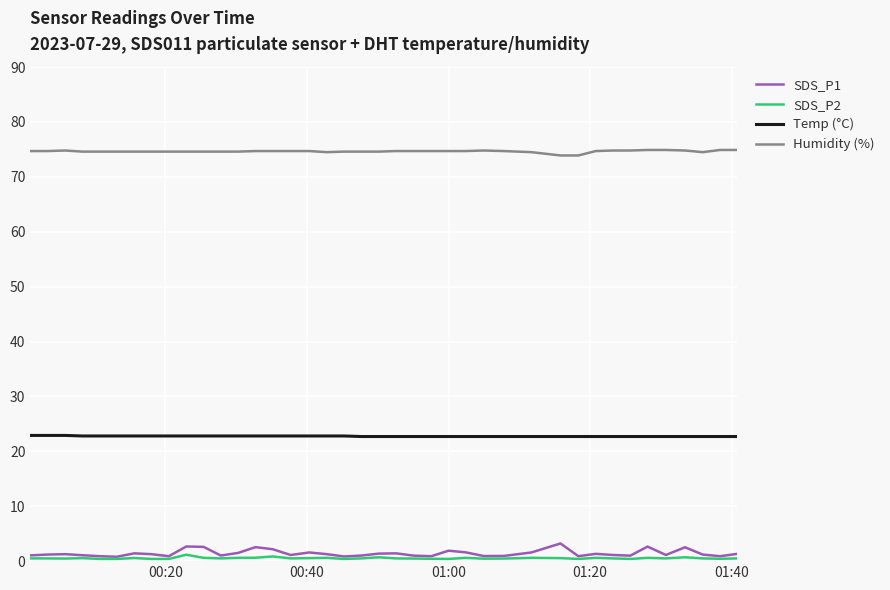

How many lines are shown in the chart?

4